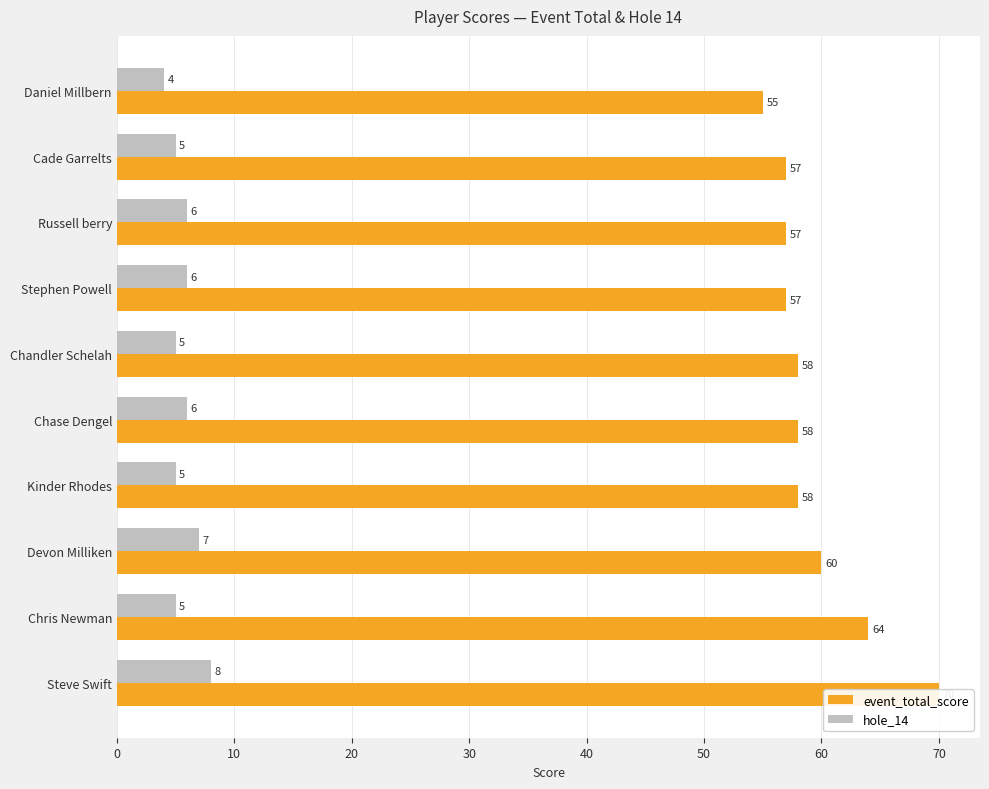

Are the bars horizontal?

Yes